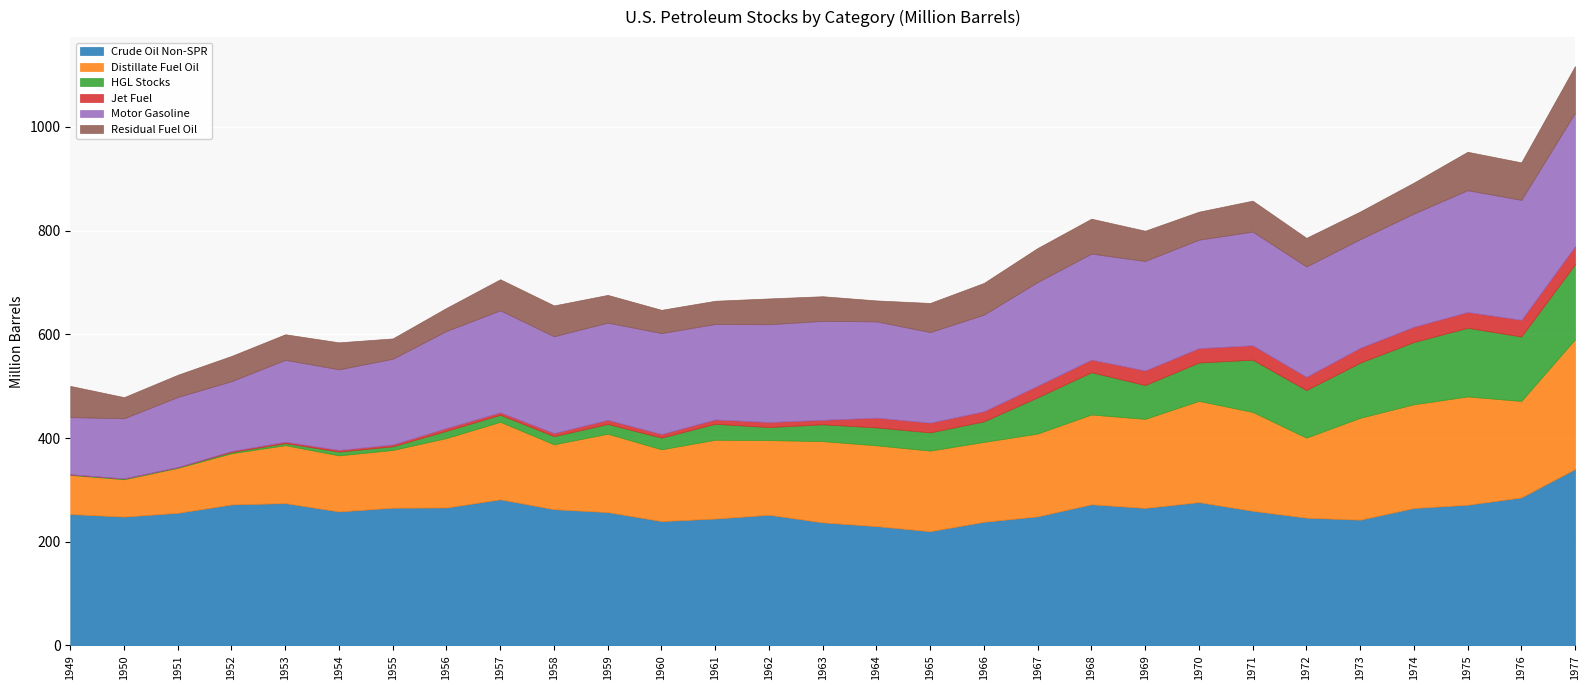

What is the average value of the Distillate Fuel Oil series?

150.6